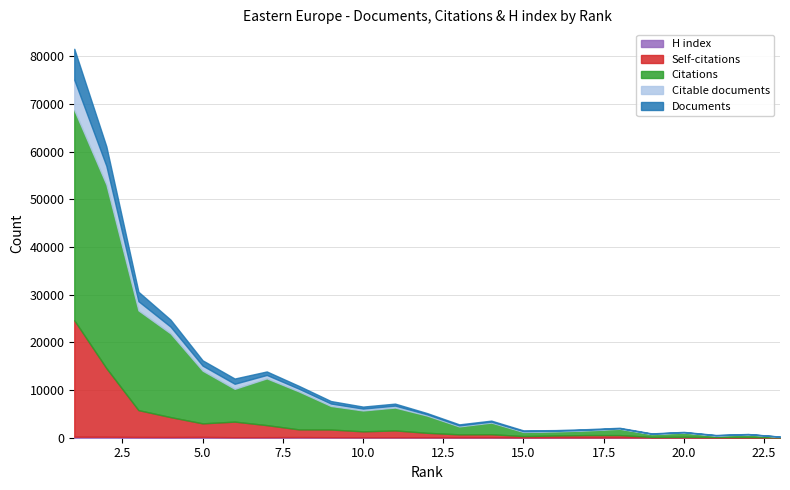

What is the lowest value of the H index series?

28